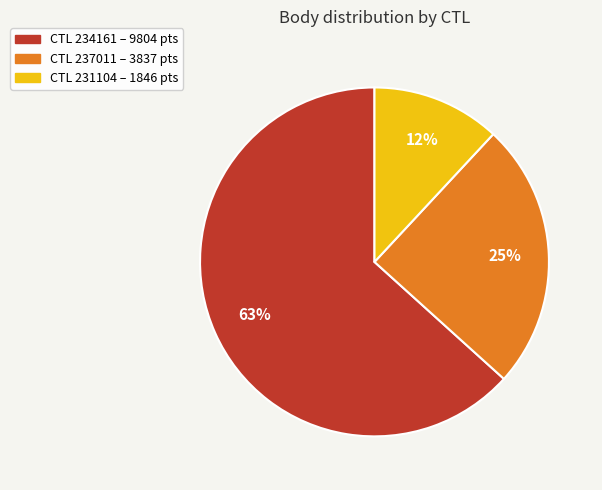

Is there any slice that represents more than half of the pie?

Yes